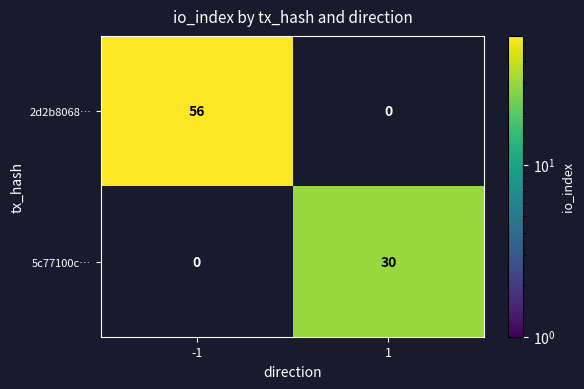

Is the value of 2d2b8068… at -1 greater than the value of 5c77100c… at -1?

Yes